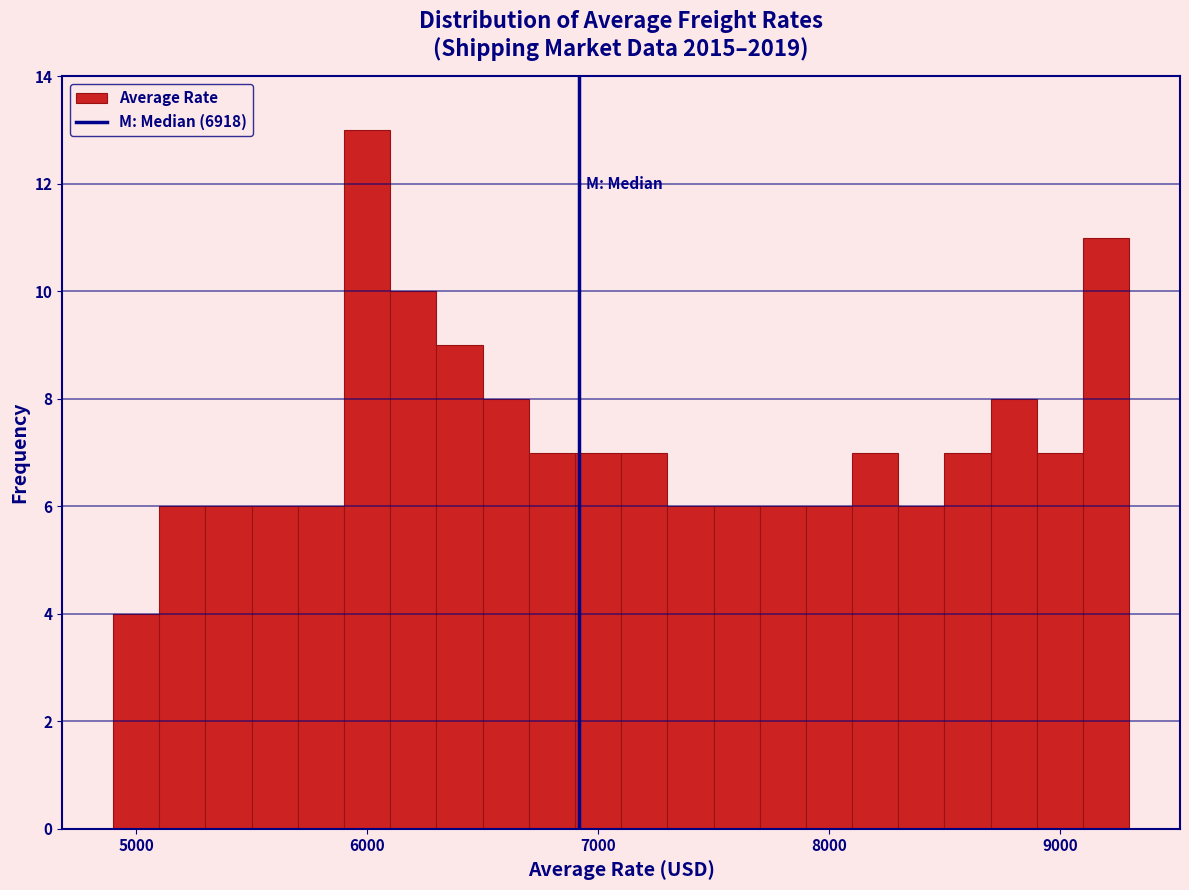

Read against the x-axis, roughly where is the centre of the tallest bar?

6000